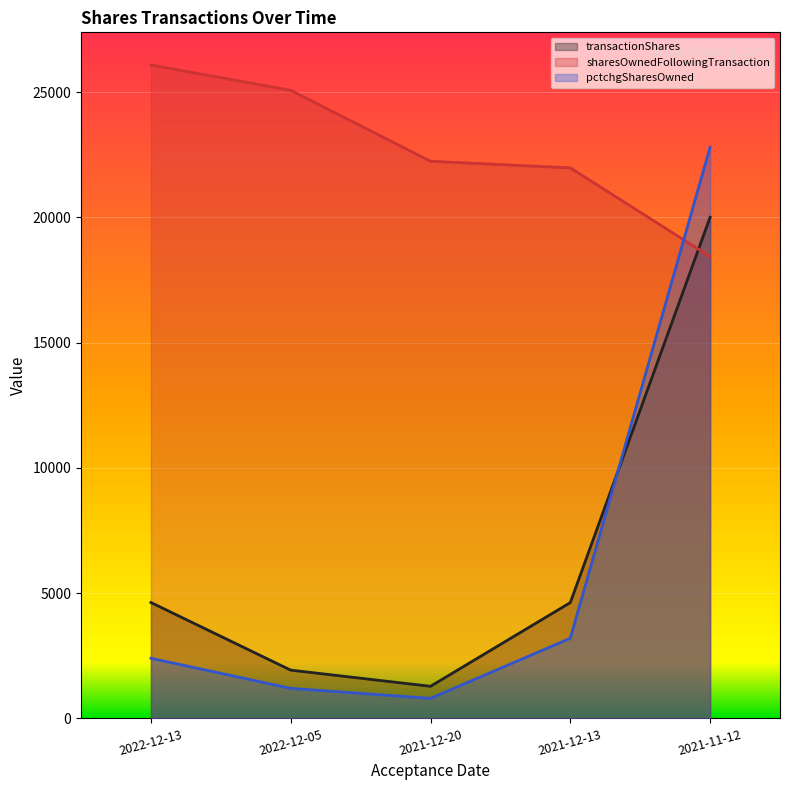

What is the label of the 2nd point from the left?

2022-12-05